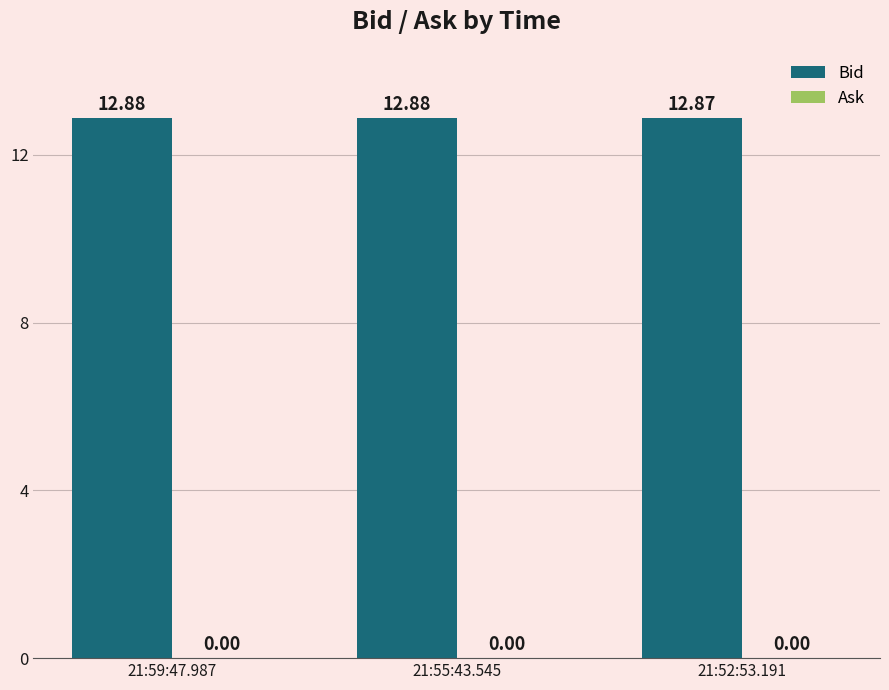

Are the bars grouped side by side (vs. stacked)?

No